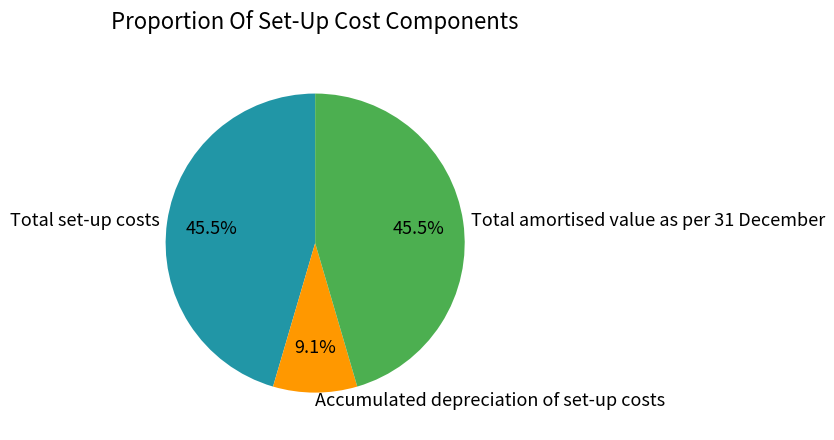

What is the ratio of the value at Accumulated depreciation of set-up costs to the value at Total set-up costs?

0.2